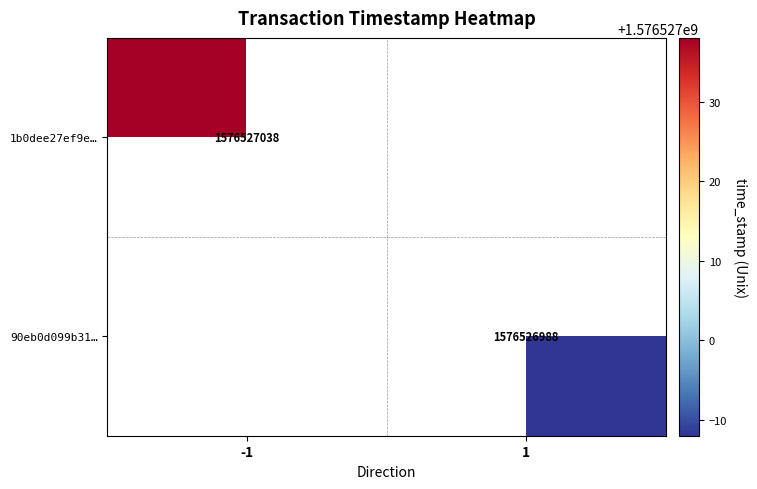

Reading left to right, what are all the values shown in this chart?

1b0dee27ef9e776b1753bc8c61b303d3401e0c4: -1	1576527038
90eb0d099b31fb9664dcef10843d28be437eccf: 1	1576526988